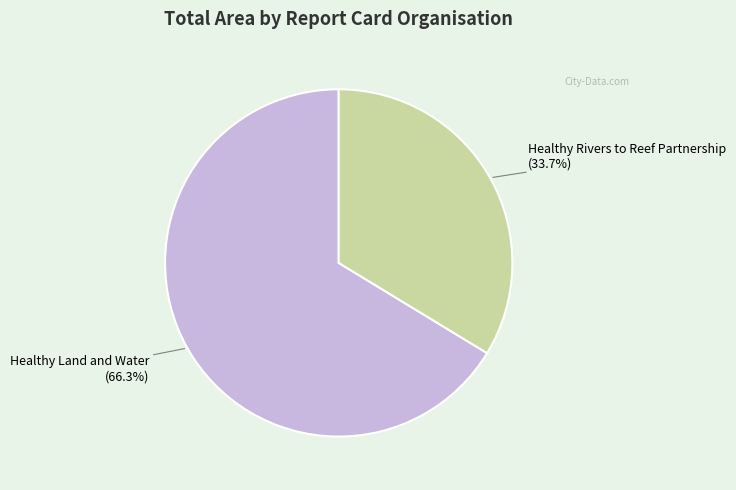

Is there any slice that represents more than half of the pie?

Yes